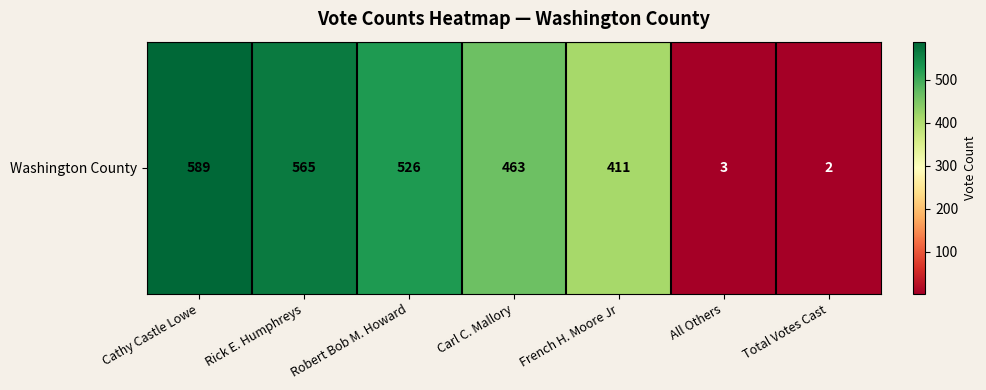

What is the sum of the values at Robert Bob M. Howard and Carl C. Mallory?

989